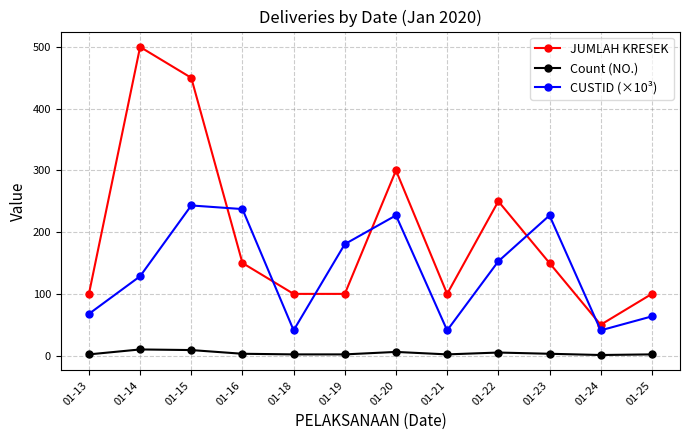

How many series are shown in this chart?

3